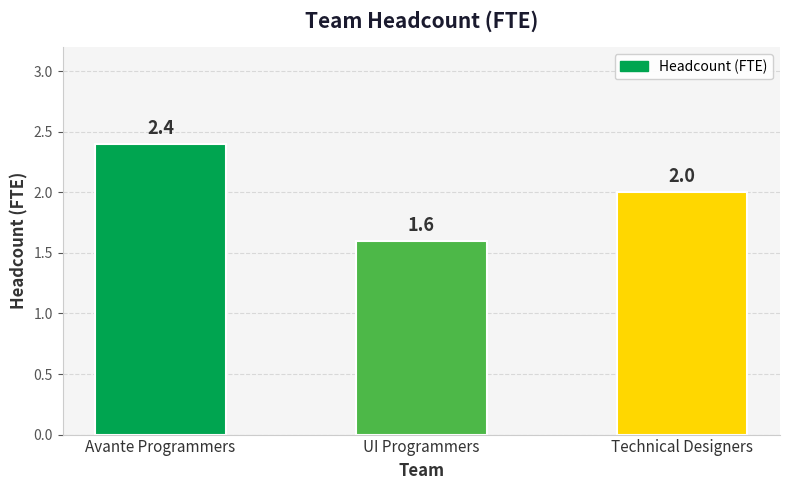

How many values are between 1 and 2?

2